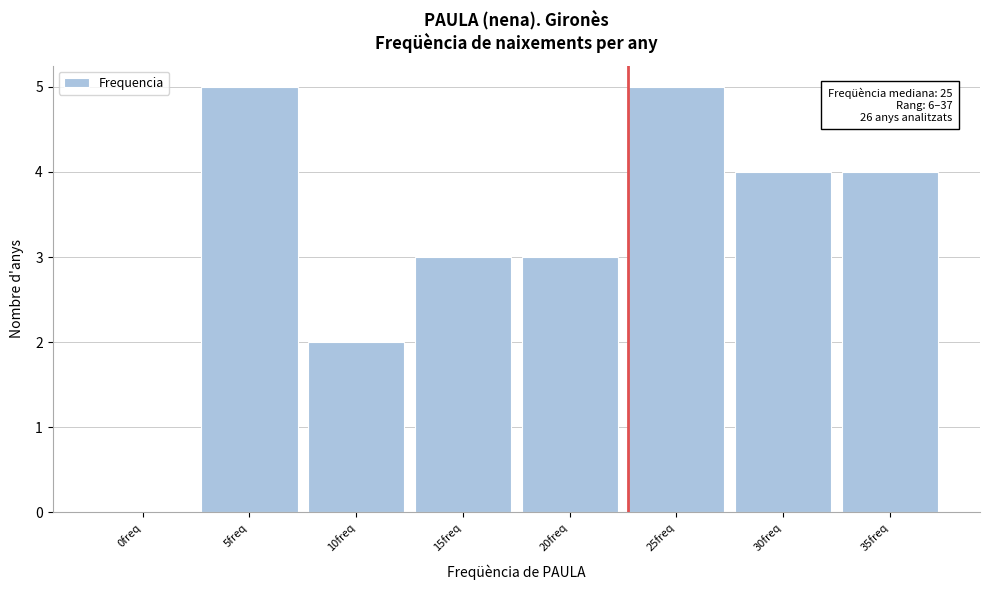

Reading left to right, extract all data points from this chart.

0freq=0	5freq=5	10freq=2	15freq=3	20freq=3	25freq=5	30freq=4	35freq=4